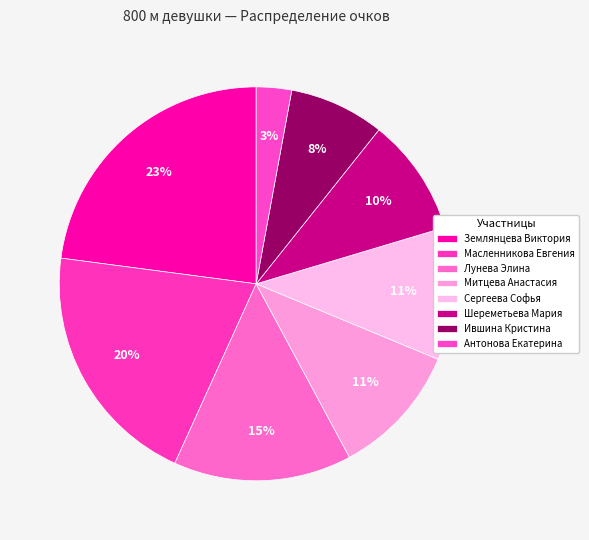

True or false: Масленникова Евгения accounts for 20% of the total.

True